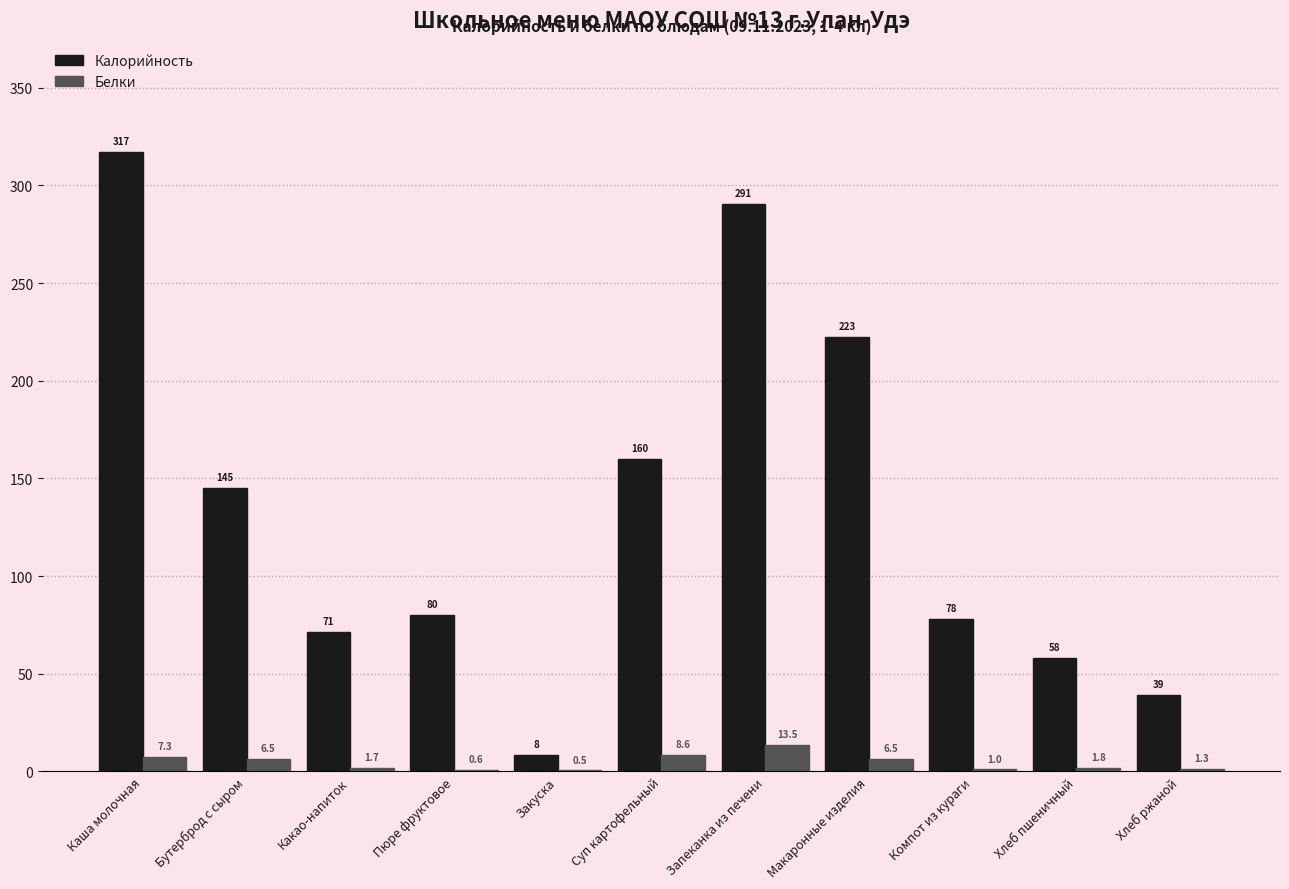

What are all the series names shown in the legend?

Калорийность, Белки